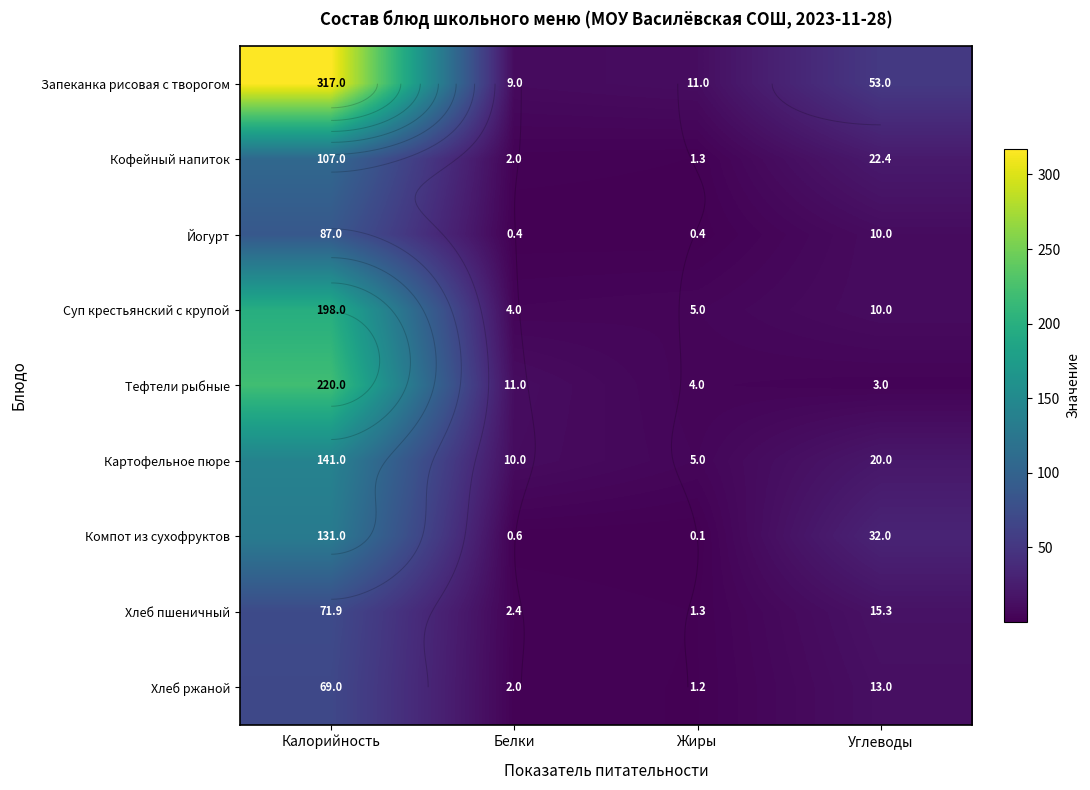

At which category is the sum across all series the highest?

Калорийность